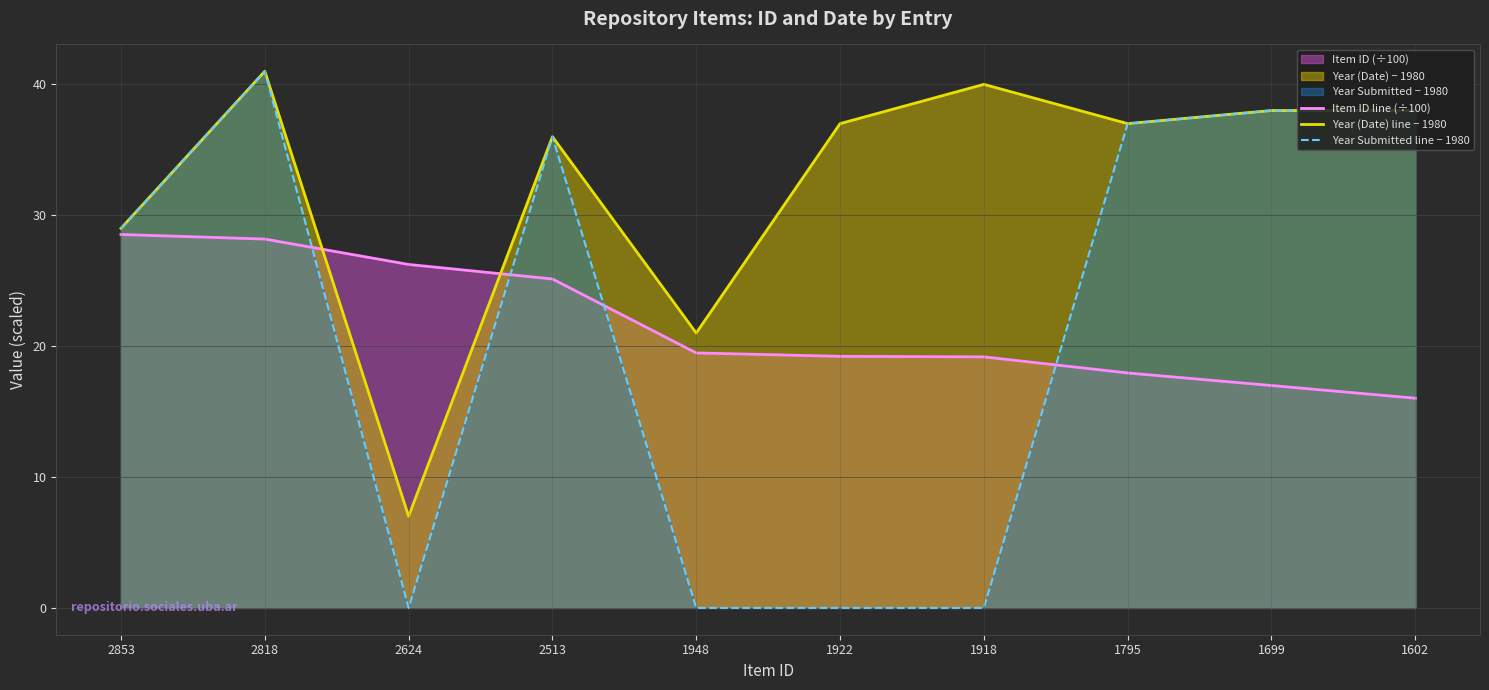

At which category does Year Submitted line − 1980 reach its first local peak?

2818